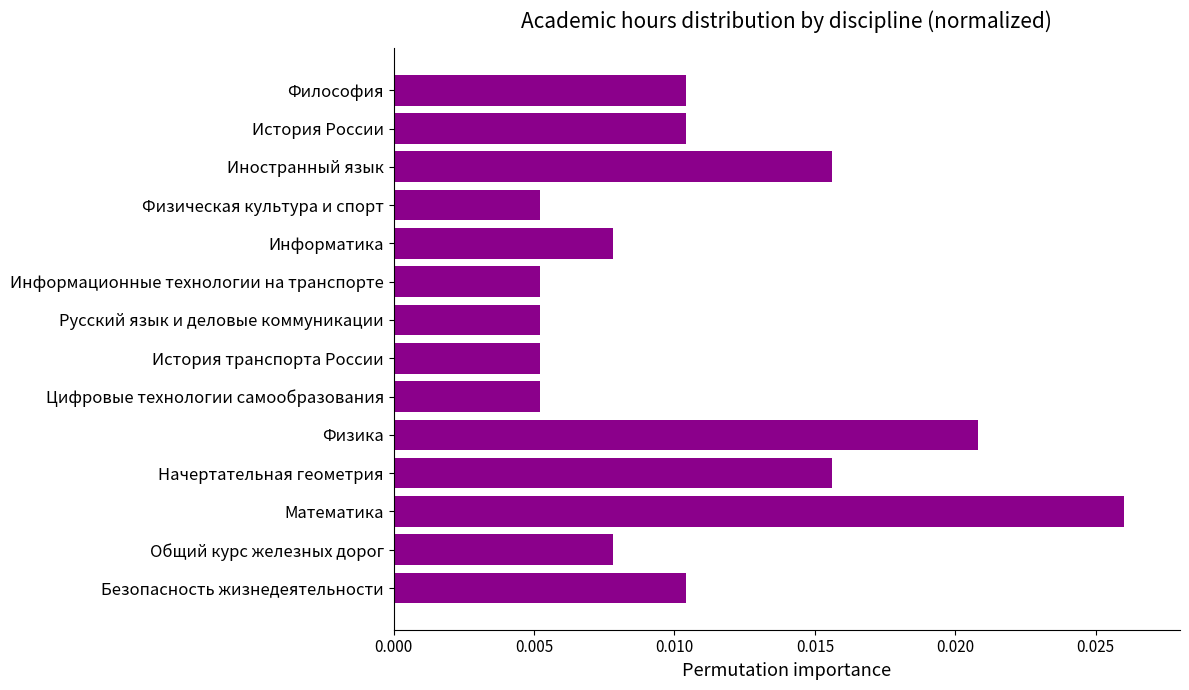

Count the number of data series in this chart.

1